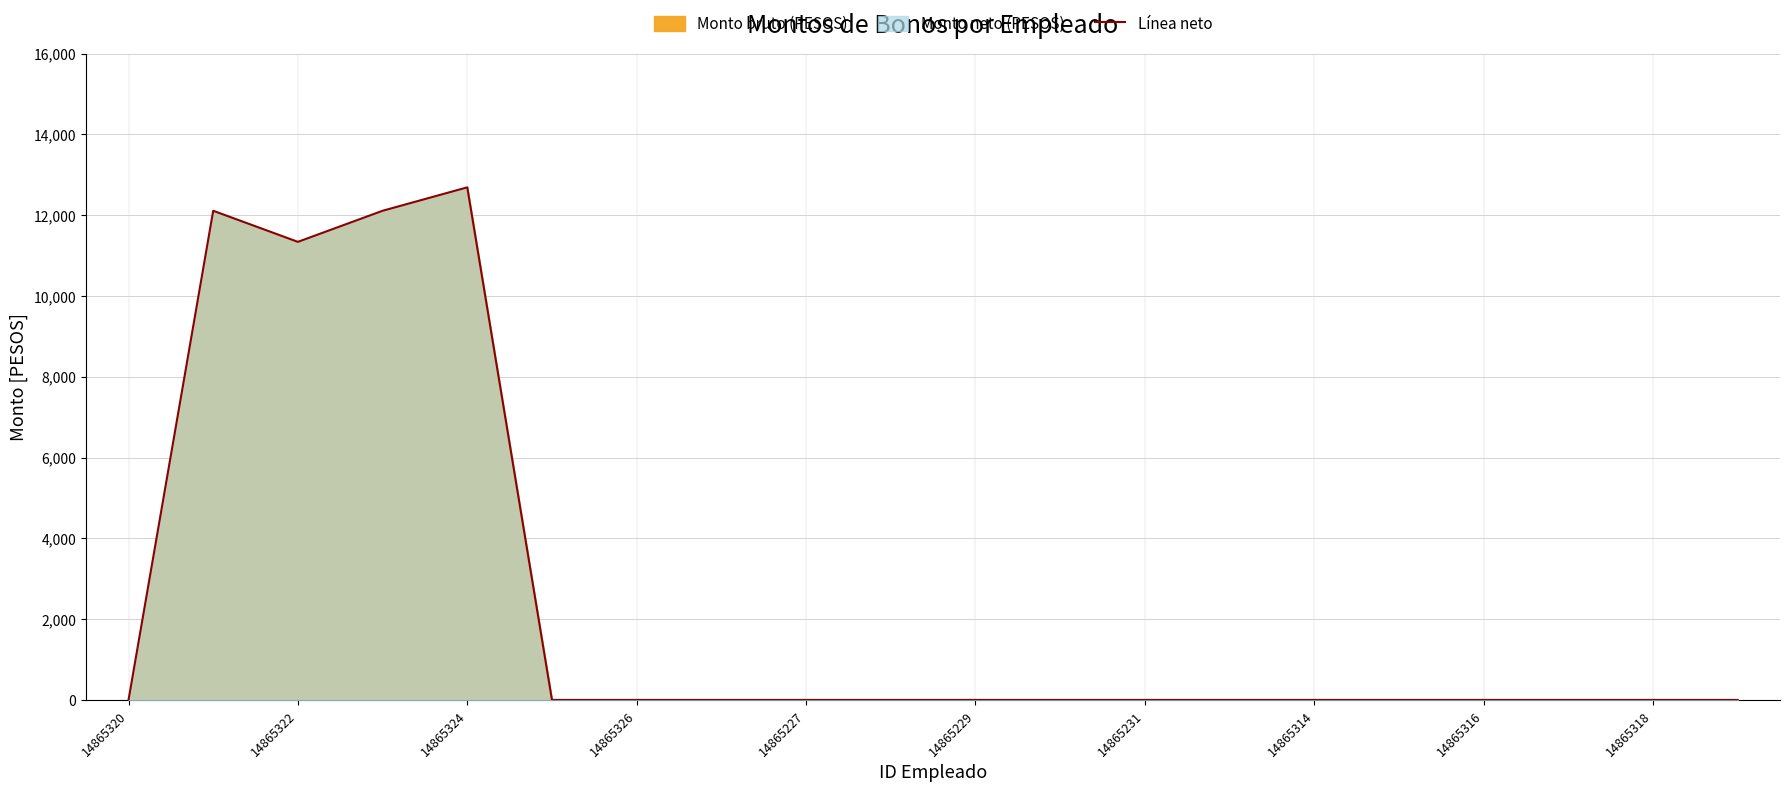

What is the sum of all values?

48250.4